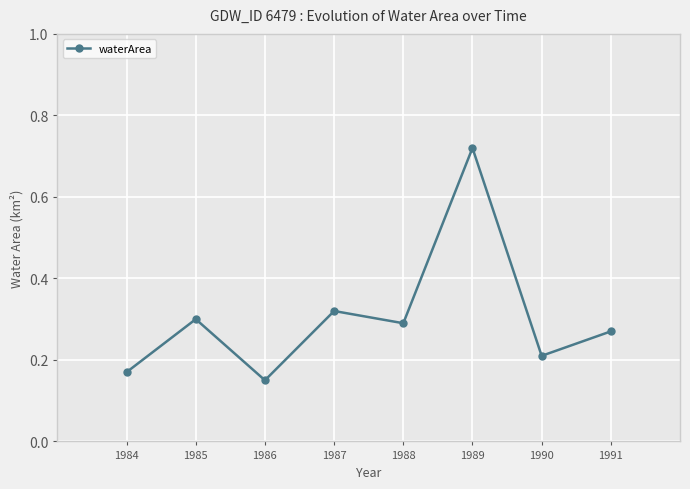

What is the sum of the values at 1985 and 1991?

0.6